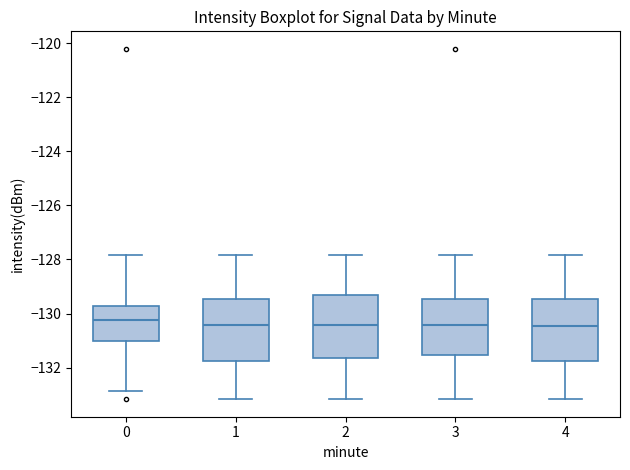

Where does the lower whisker of the box at x = 0 end on the y-axis? The values are not printed on the chart, so give them approximately, as read against the axis.

-132.8